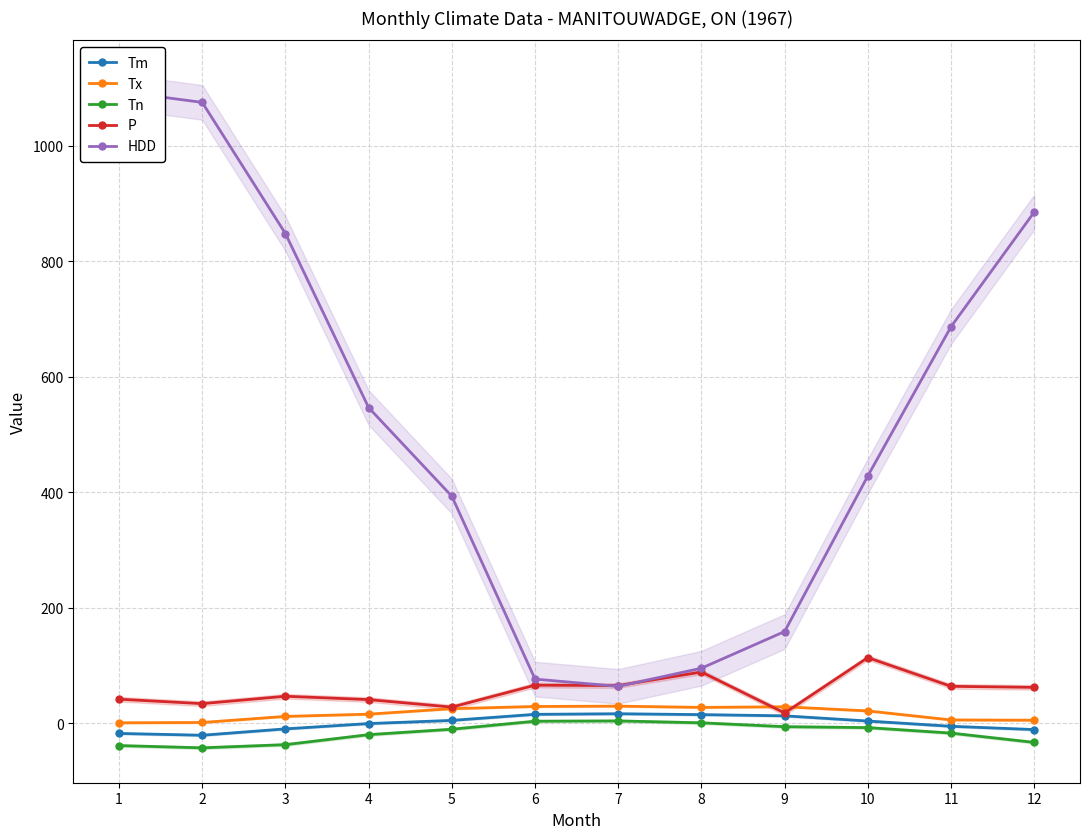

What is the approximate value of HDD at 4?

546.9